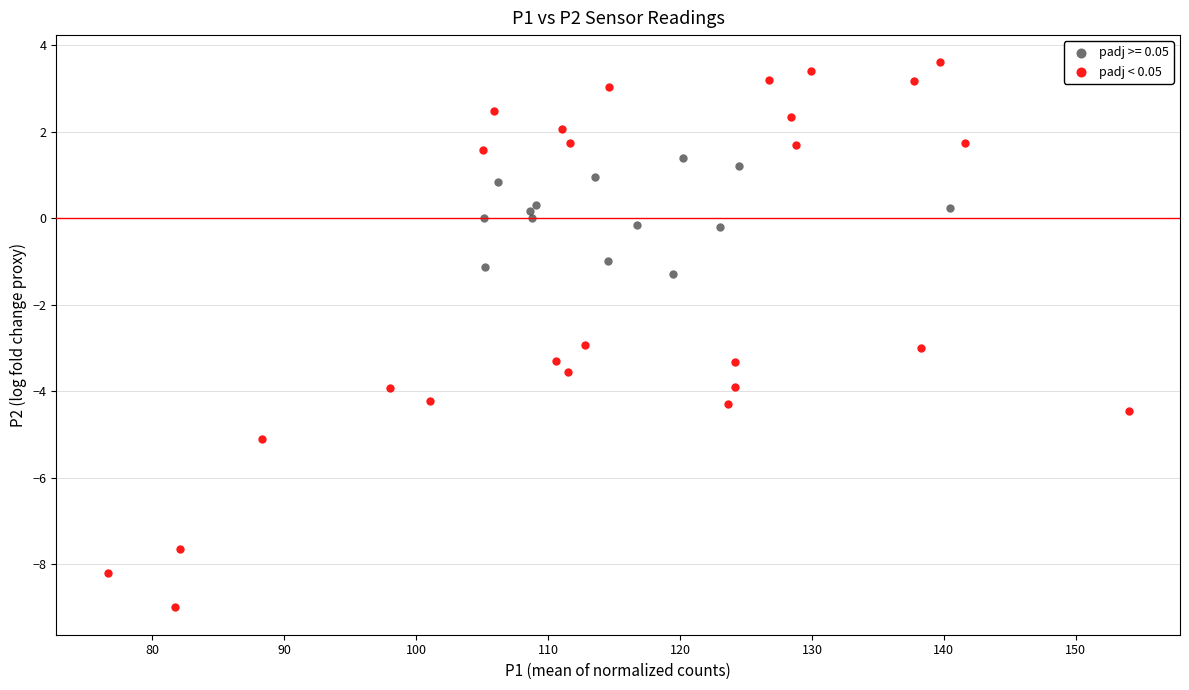

Which series reaches the minimum Y coordinate?

padj < 0.05